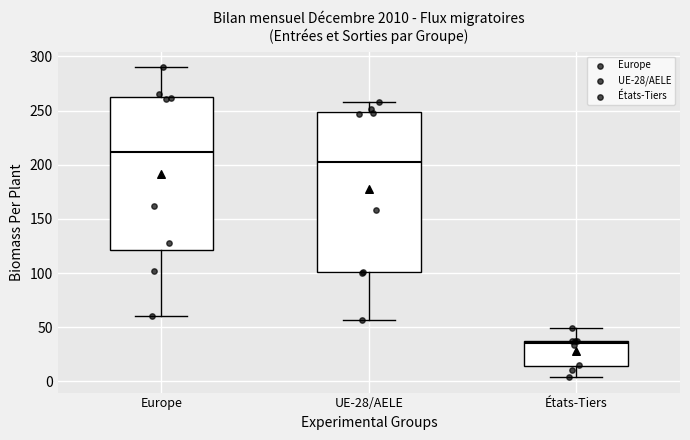

Which box's median line is the lowest?

États-Tiers